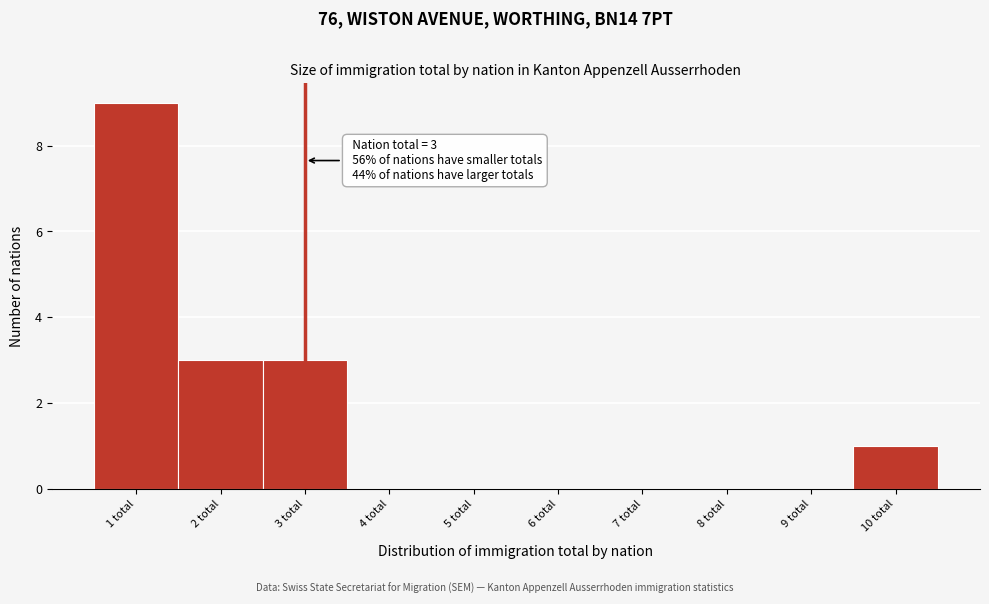

Which range on the x-axis has the tallest bar?

0.5 to 1.5